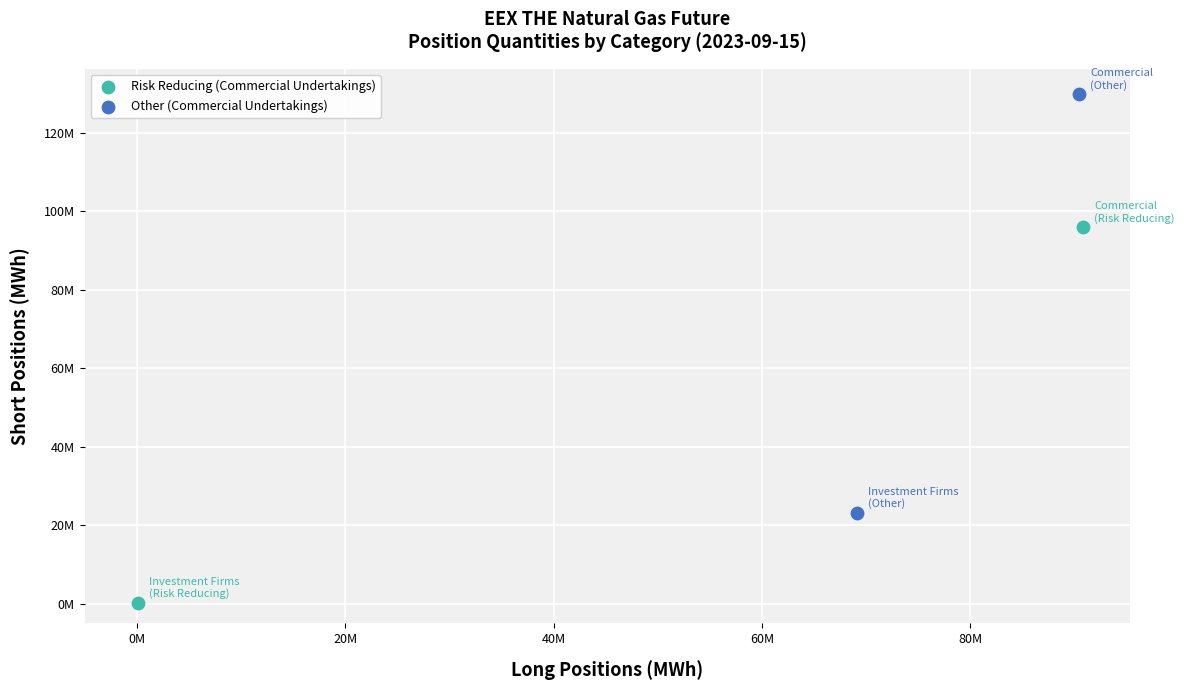

Which series has the largest Y range (max minus min)?

Other (Commercial Undertakings)